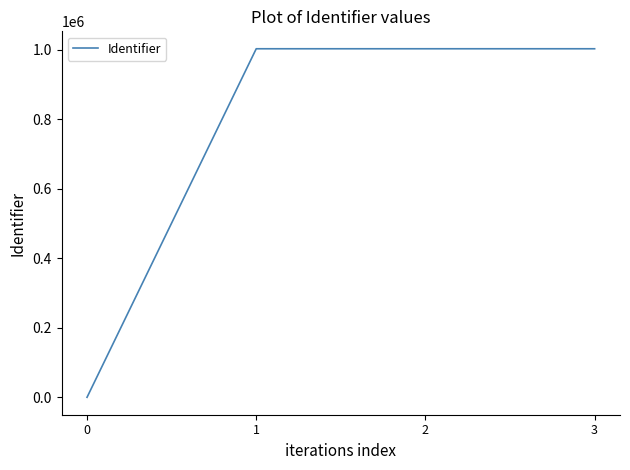

What is the difference between the maximum and minimum values?

1003306